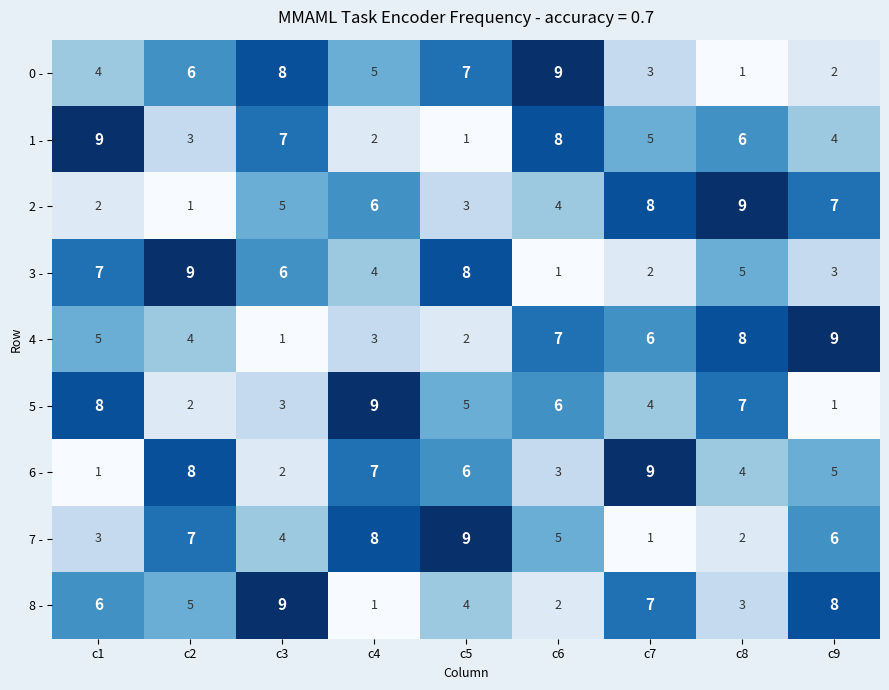

What is the sum of all 1 - values?

45